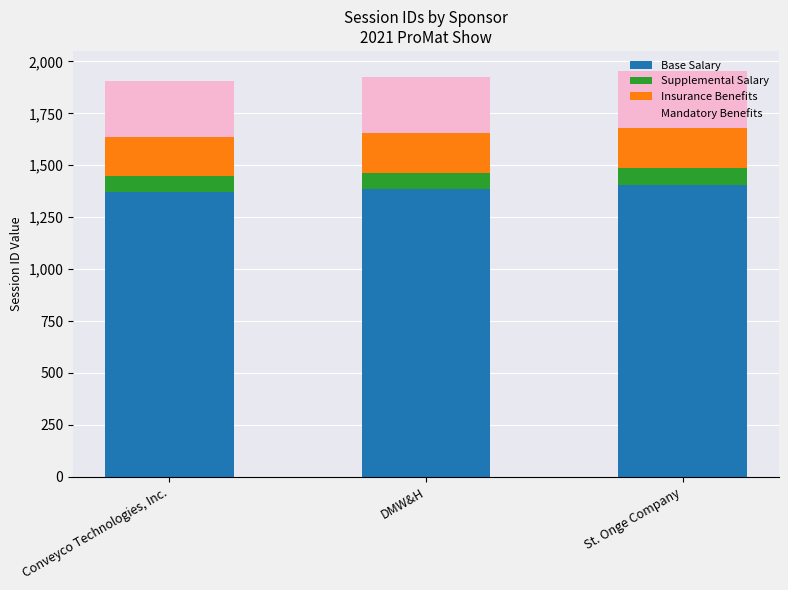

Is it true that Base Salary equals 428 at DMW&H?

False